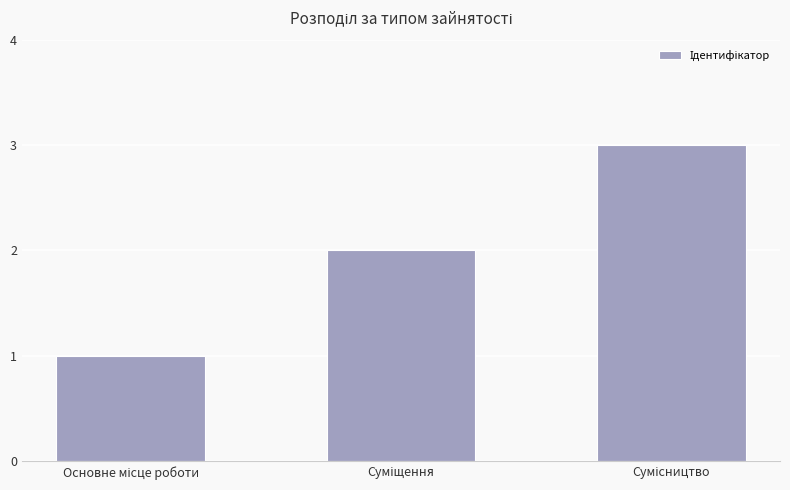

How many categories are shown in the chart?

3